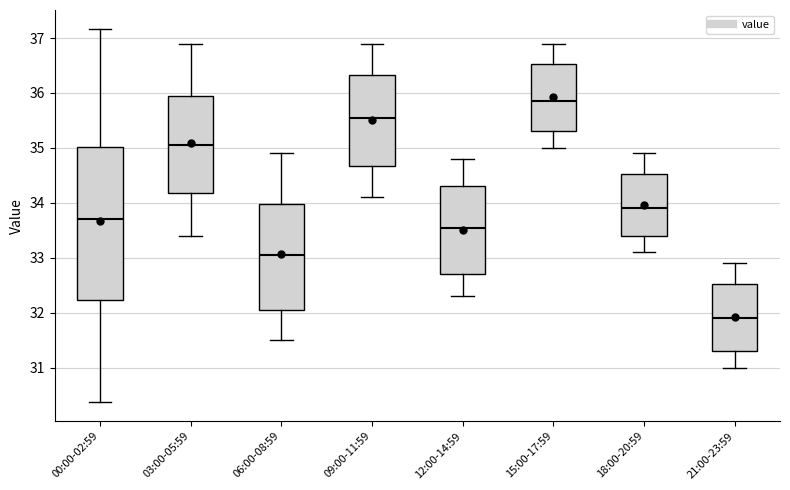

Reading left to right, read every box against the y-axis: the position of its median line, the range the box covers, and the ends of its whiskers. The values are not printed on the chart, so give them approximately, as read against the axis.

00:00-02:59: median 33.7, box 32.2 to 35.0, whiskers 30.4 to 37.2
03:00-05:59: median 35.1, box 34.2 to 36.0, whiskers 33.4 to 36.9
06:00-08:59: median 33.1, box 32.1 to 34.0, whiskers 31.5 to 34.9
09:00-11:59: median 35.6, box 34.7 to 36.3, whiskers 34.1 to 36.9
12:00-14:59: median 33.6, box 32.7 to 34.3, whiskers 32.3 to 34.8
15:00-17:59: median 35.9, box 35.3 to 36.5, whiskers 35.0 to 36.9
18:00-20:59: median 33.9, box 33.4 to 34.5, whiskers 33.1 to 34.9
21:00-23:59: median 31.9, box 31.3 to 32.5, whiskers 31.0 to 32.9